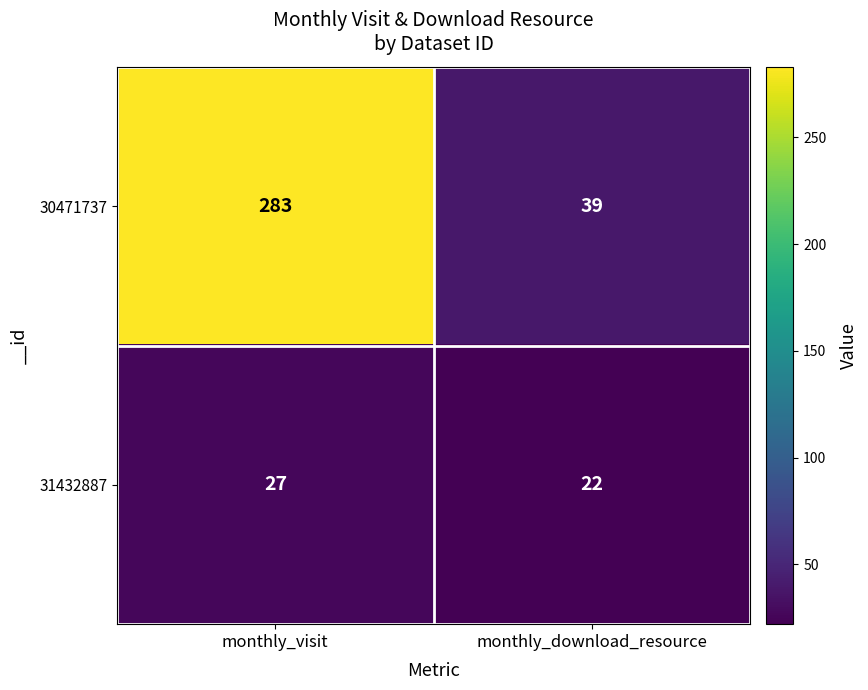

What is the minimum value for 31432887?

22